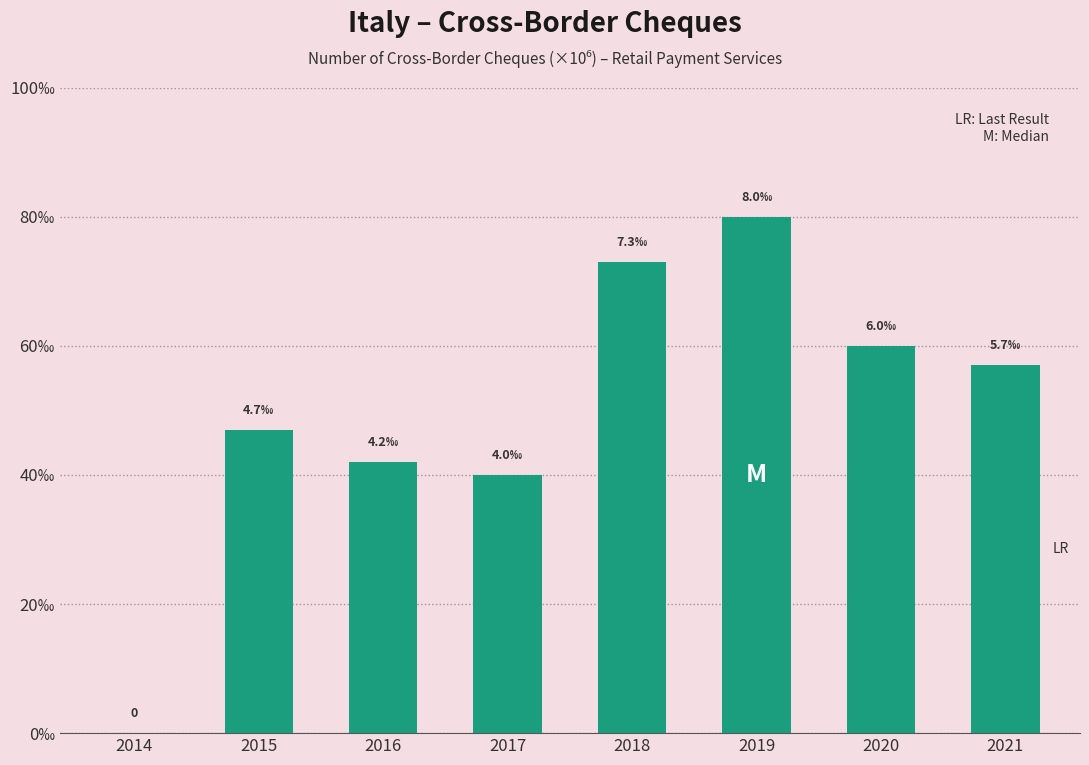

Is it true that the value at 2017 is 0.0?

False